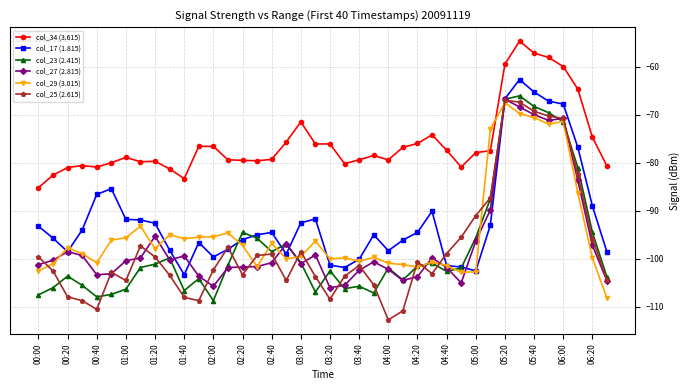

What is the lowest value of the col_29 (3.015) series?

-108.2